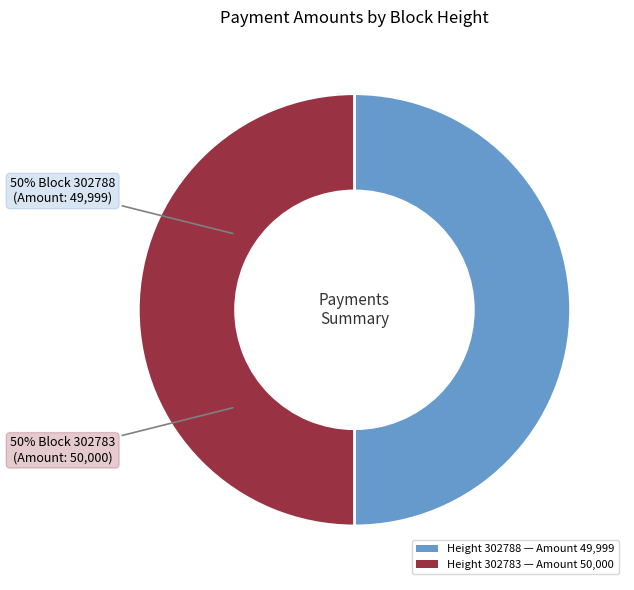

What percentage is the Height 302788 — Amount 49,999 slice, to the nearest percent?

50%